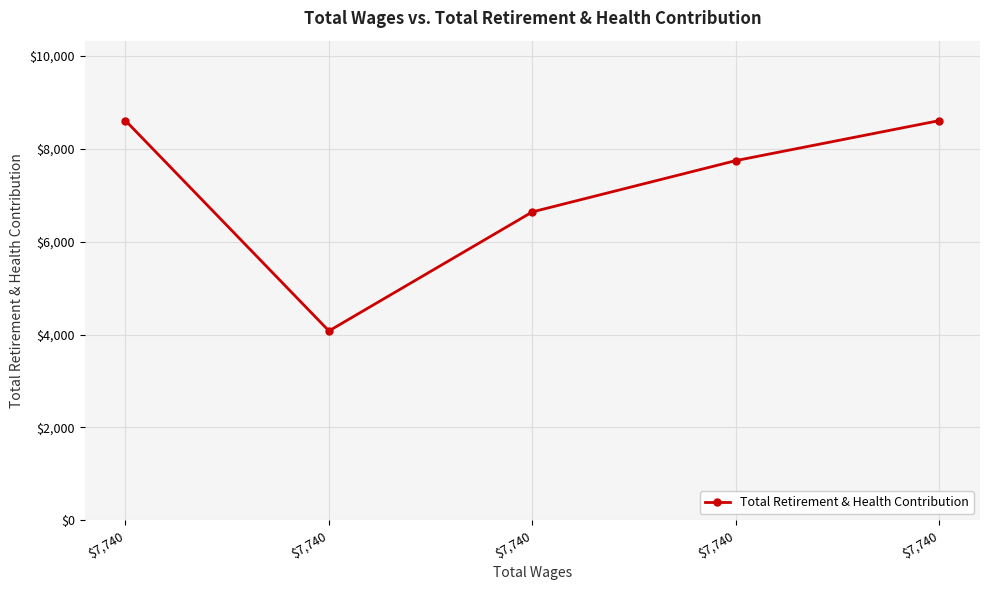

How many lines are shown in the chart?

1